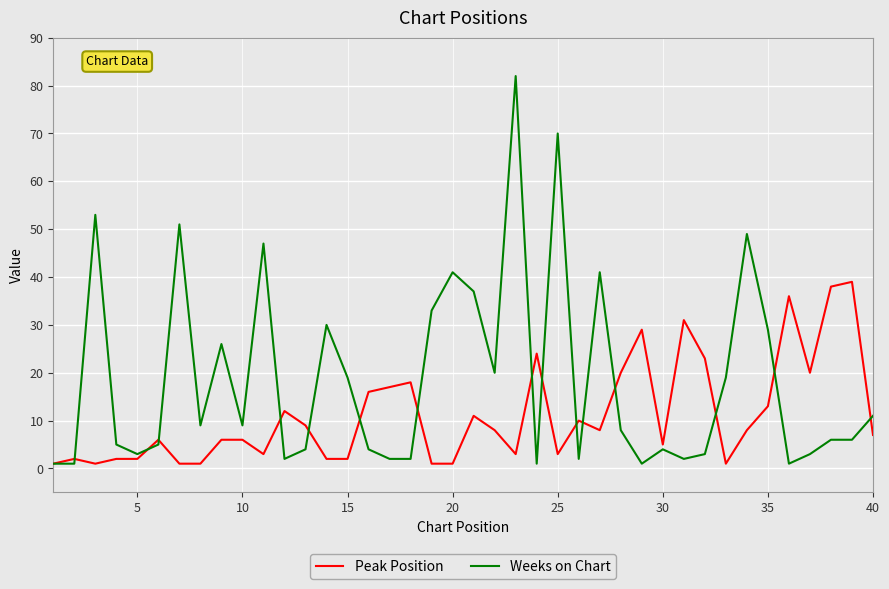

Which series has the largest range (max minus min)?

Weeks on Chart